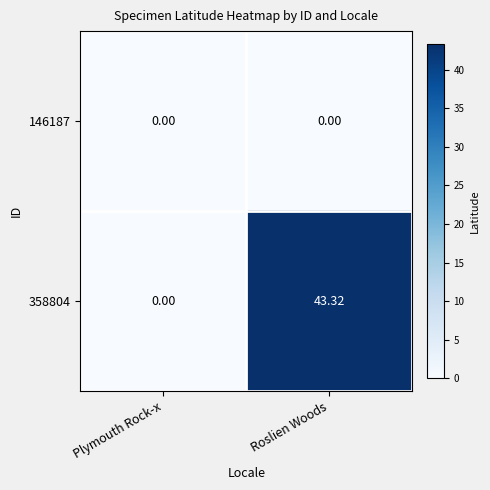

At which category is the sum across all series the highest?

Roslien Woods